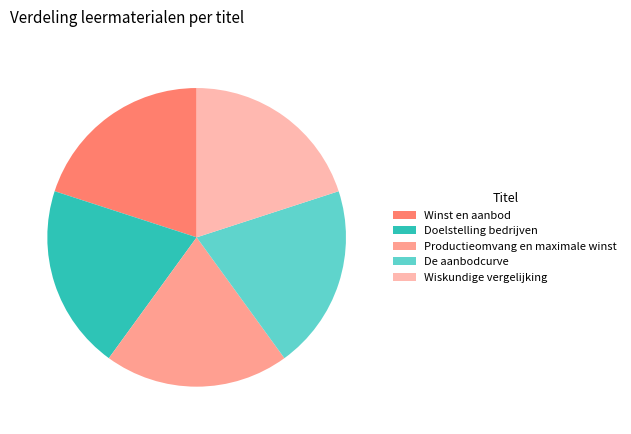

Count the number of slices in the pie.

5